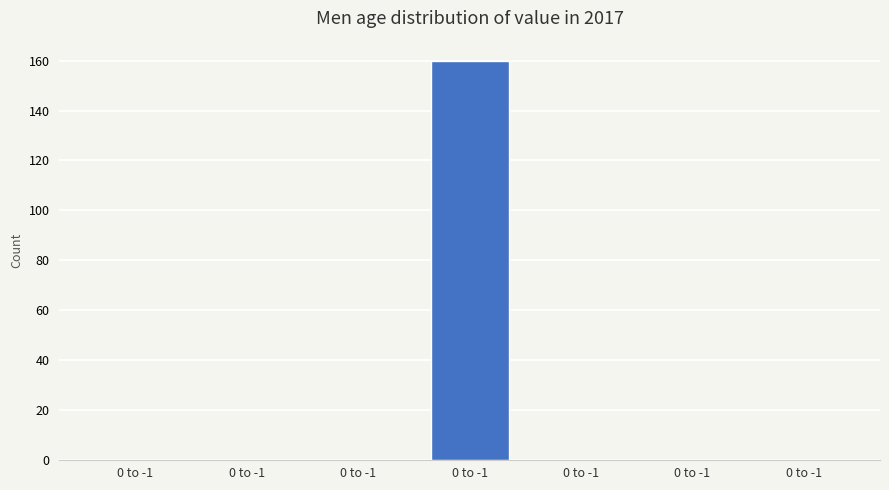

Are the bars horizontal?

No